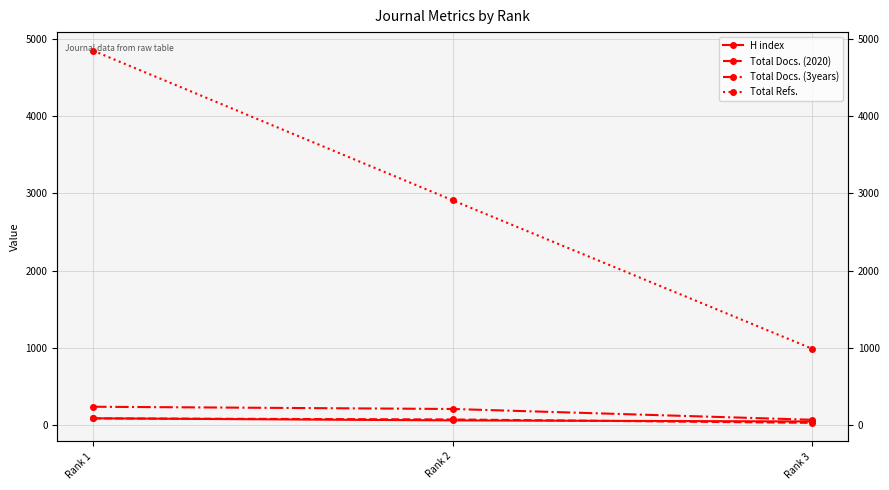

The Total Docs. (2020) series shows 111 at Rank 2. True or false?

False